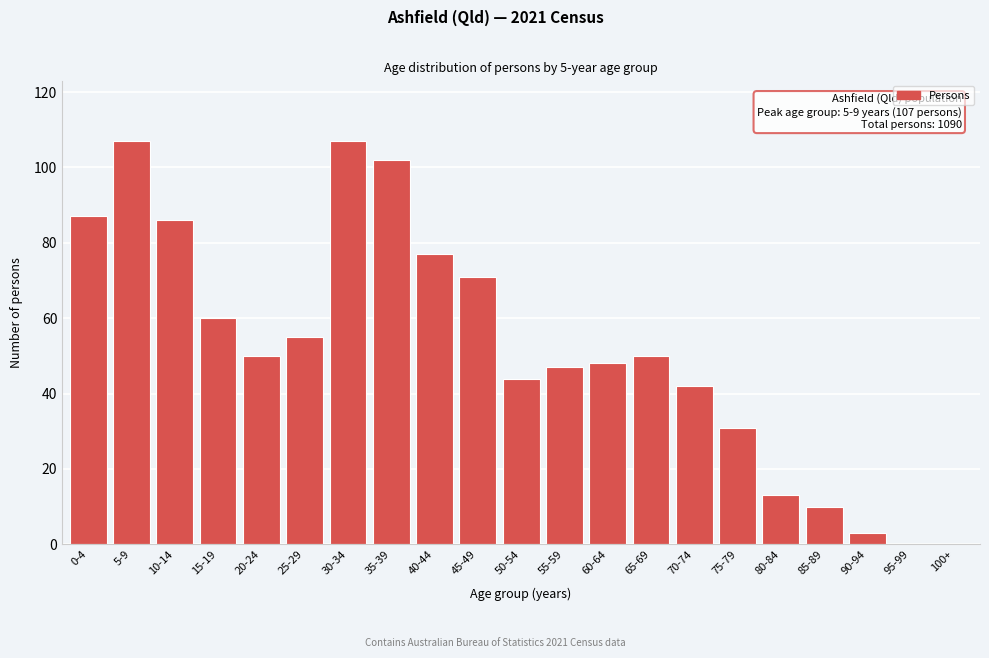

Reading right to left, extract all data points from this chart.

100+=0	95-99=0	90-94=3	85-89=10	80-84=13	75-79=31	70-74=42	65-69=50	60-64=48	55-59=47	50-54=44	45-49=71	40-44=77	35-39=102	30-34=107	25-29=55	20-24=50	15-19=60	10-14=86	5-9=107	0-4=87